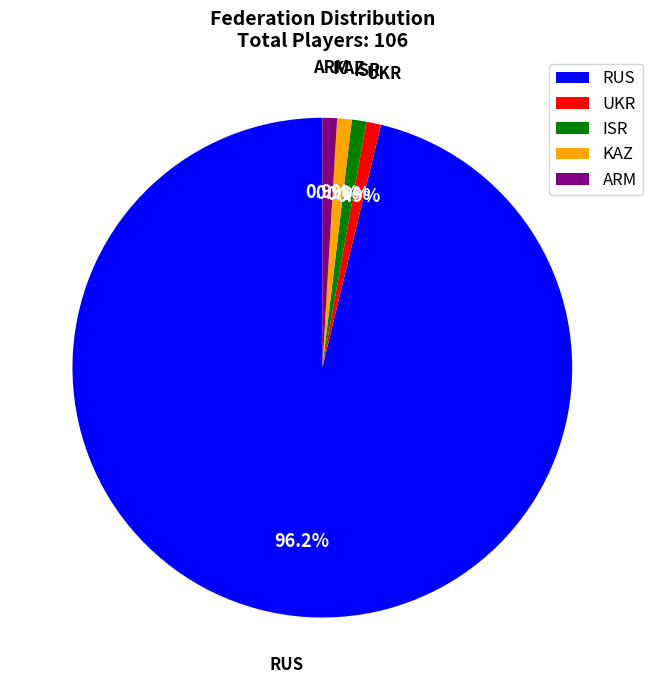

What is the largest slice in the pie chart?

RUS